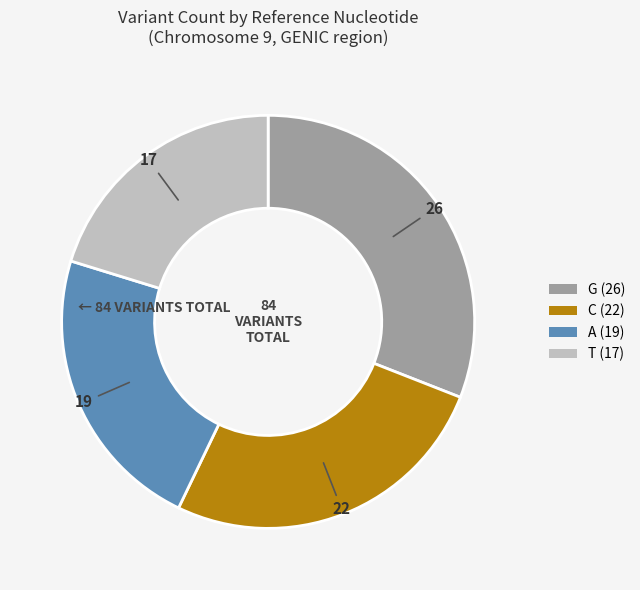

Do T and G together represent more than half of the pie?

Yes